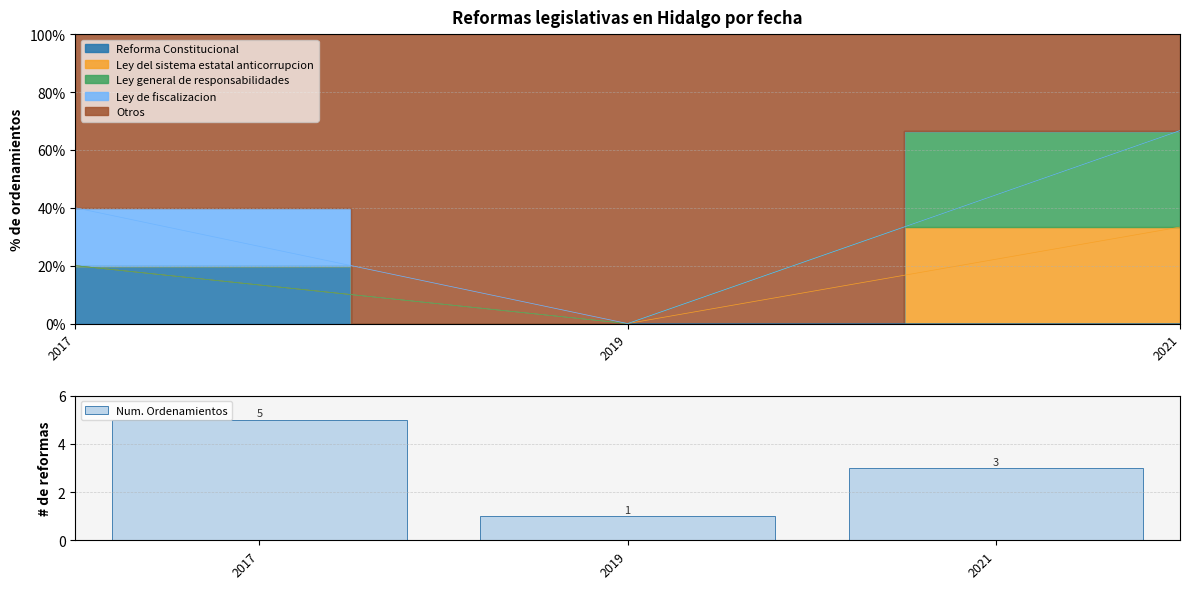

Which label corresponds to the smallest value in the chart?

2019